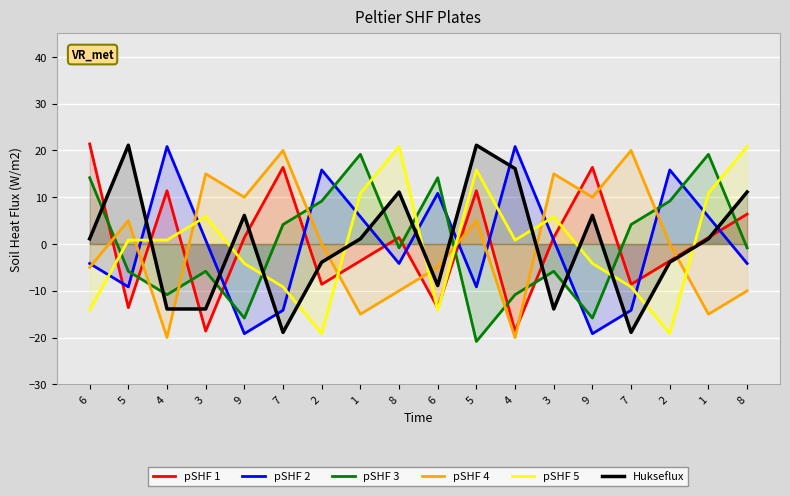

At 7, list the series in order from largest to smallest.

pSHF 4, pSHF 1, pSHF 3, pSHF 5, pSHF 2, Hukseflux